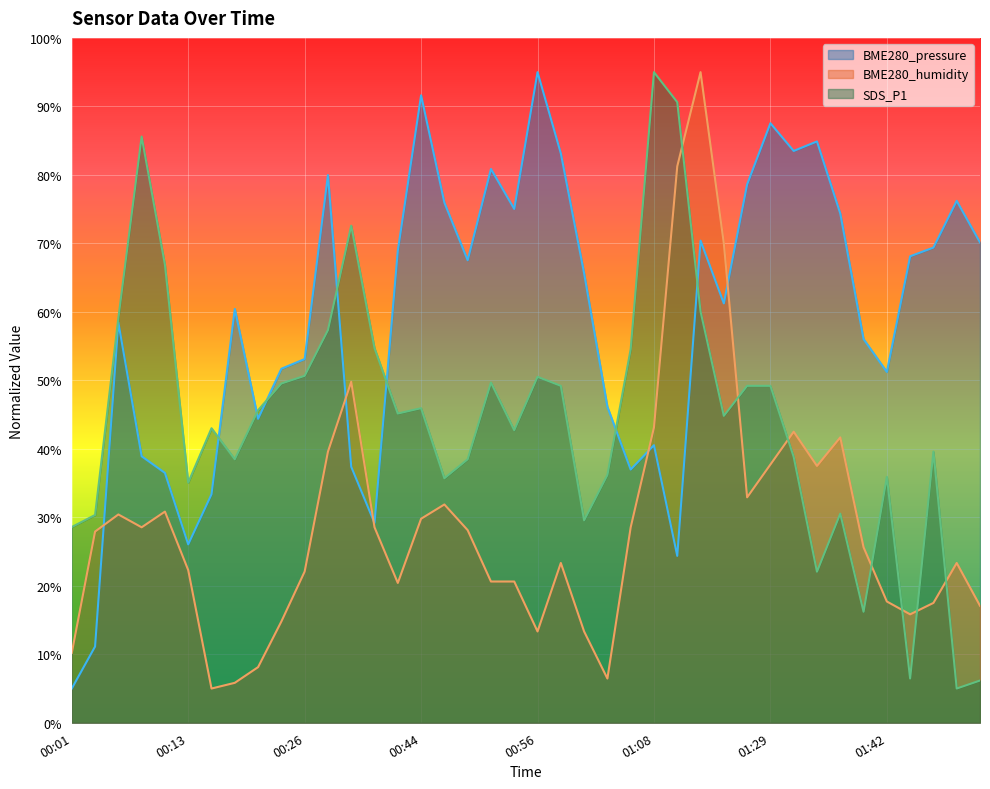

Between 01:42 and 00:13, which is larger?

01:42